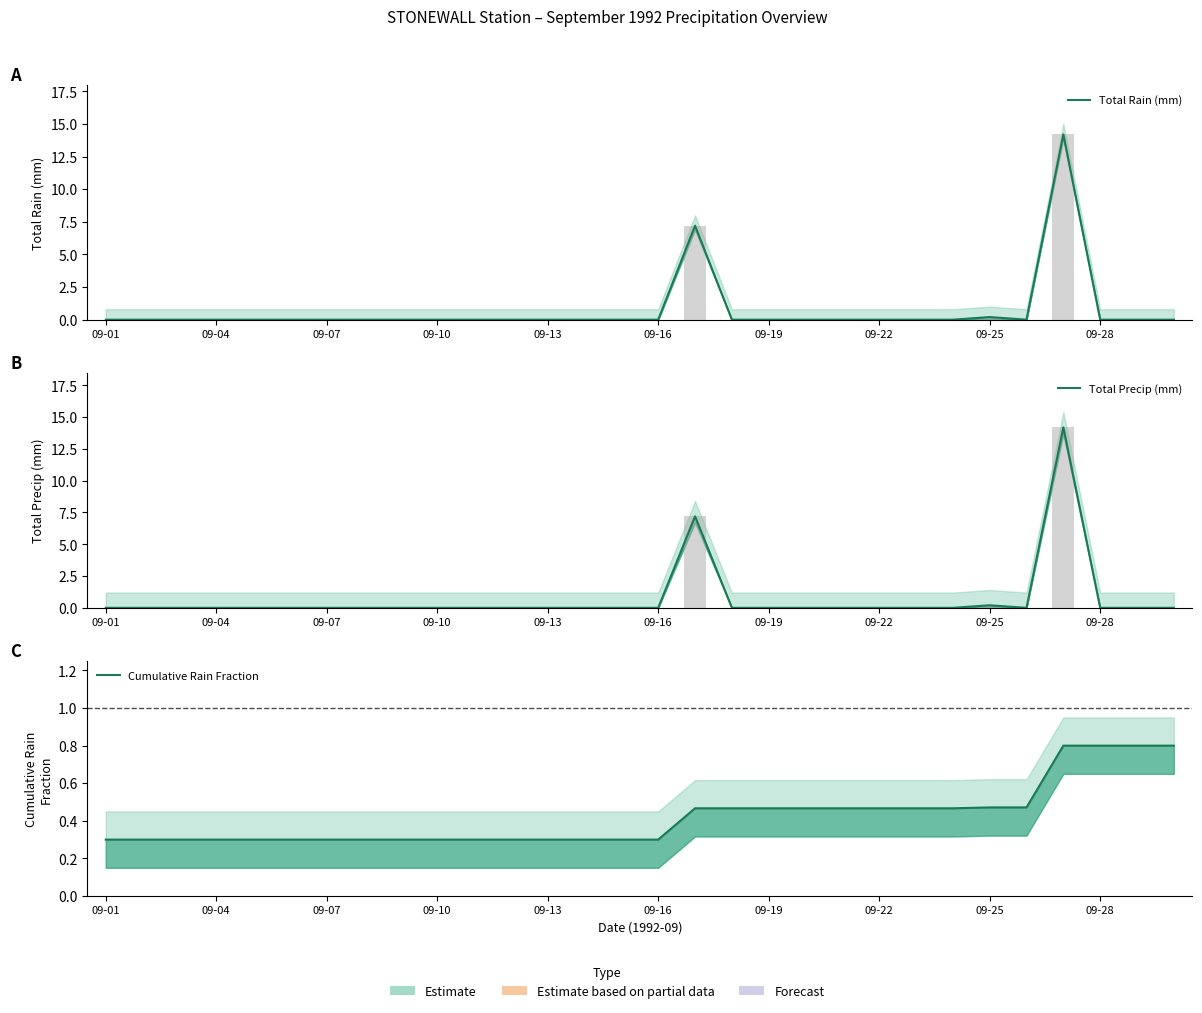

Are the bars grouped side by side (vs. stacked)?

Yes